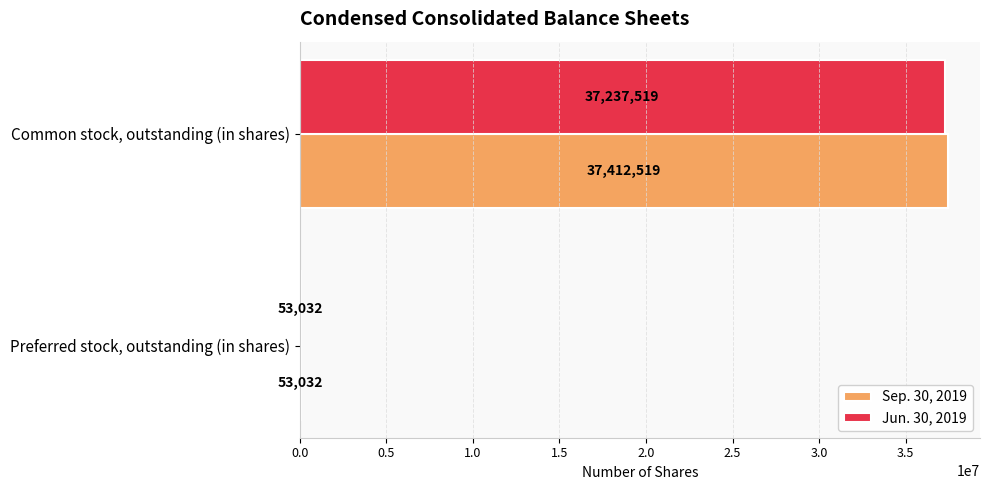

What are all the series names shown in the legend?

Sep. 30, 2019, Jun. 30, 2019